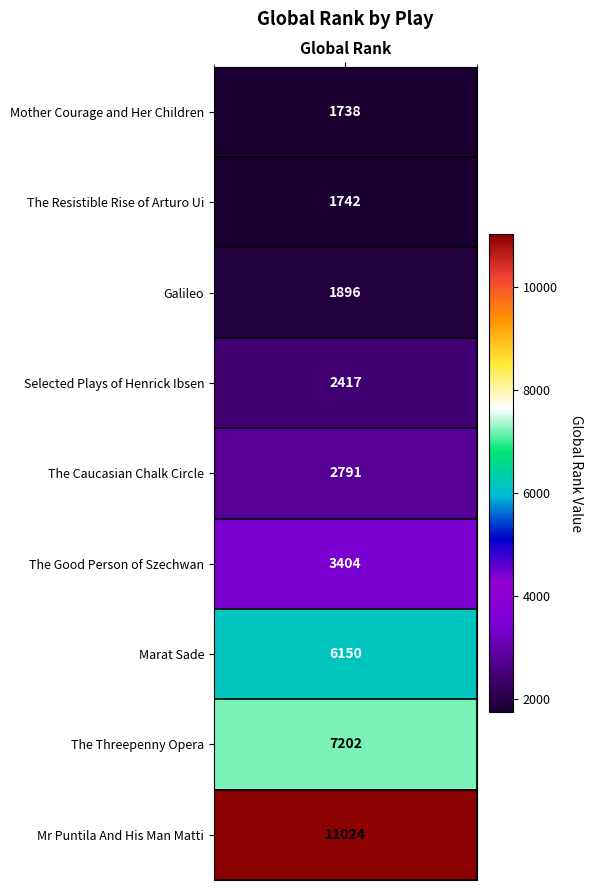

Between The Threepenny Opera and Selected Plays of Henrick Ibsen, which is larger?

The Threepenny Opera